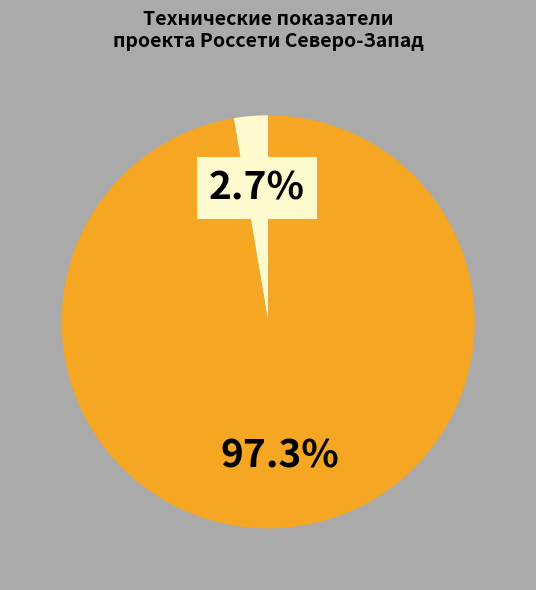

Does any single category account for the majority?

Yes